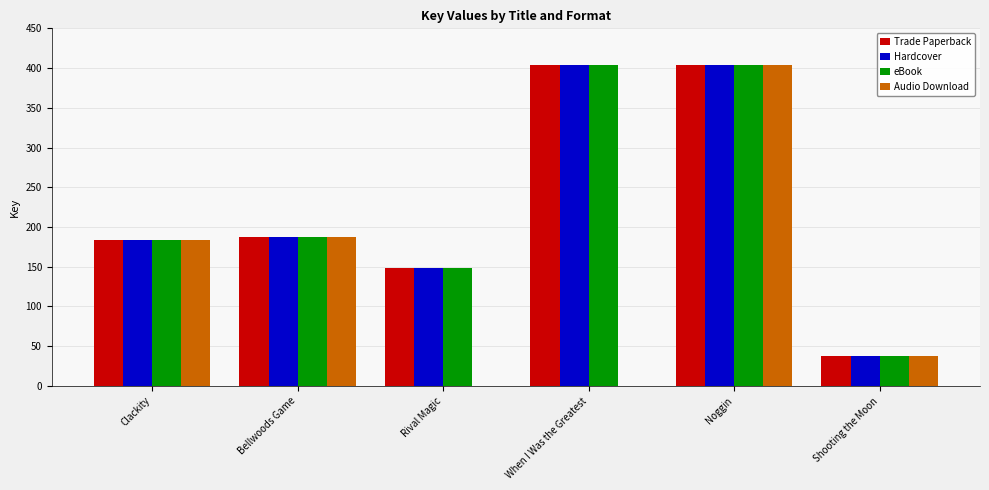

What is the sum of all Trade Paperback values?

1363.7